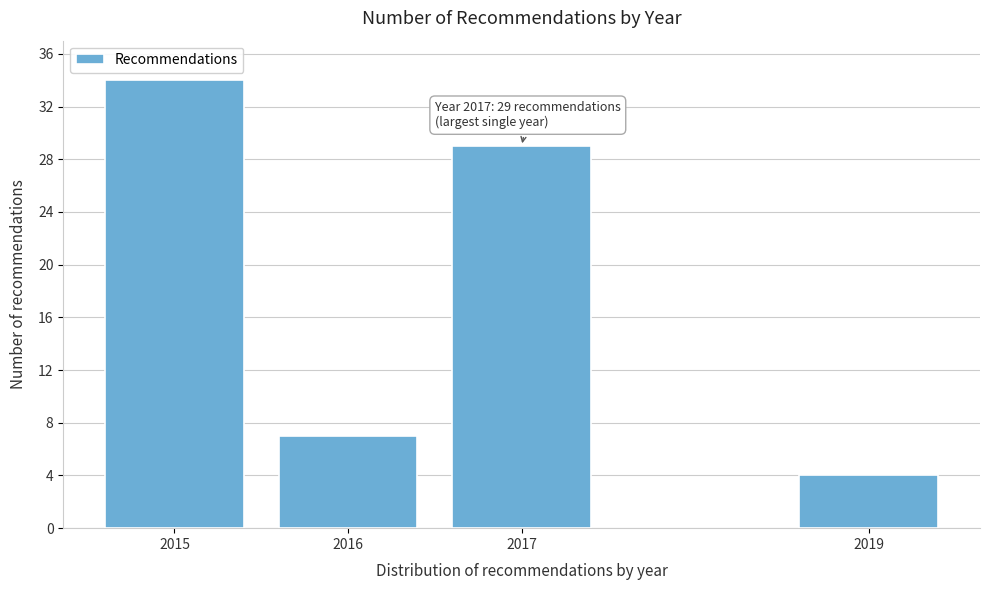

Reading right to left, extract all data points from this chart.

4	29	7	34